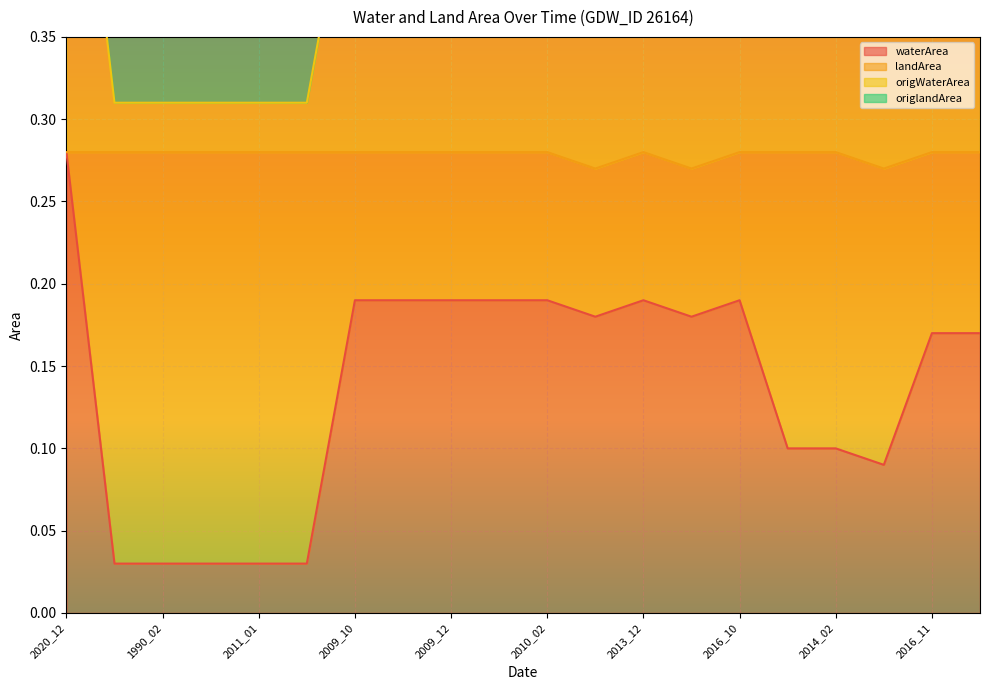

Which series has the widest spread of values?

waterArea